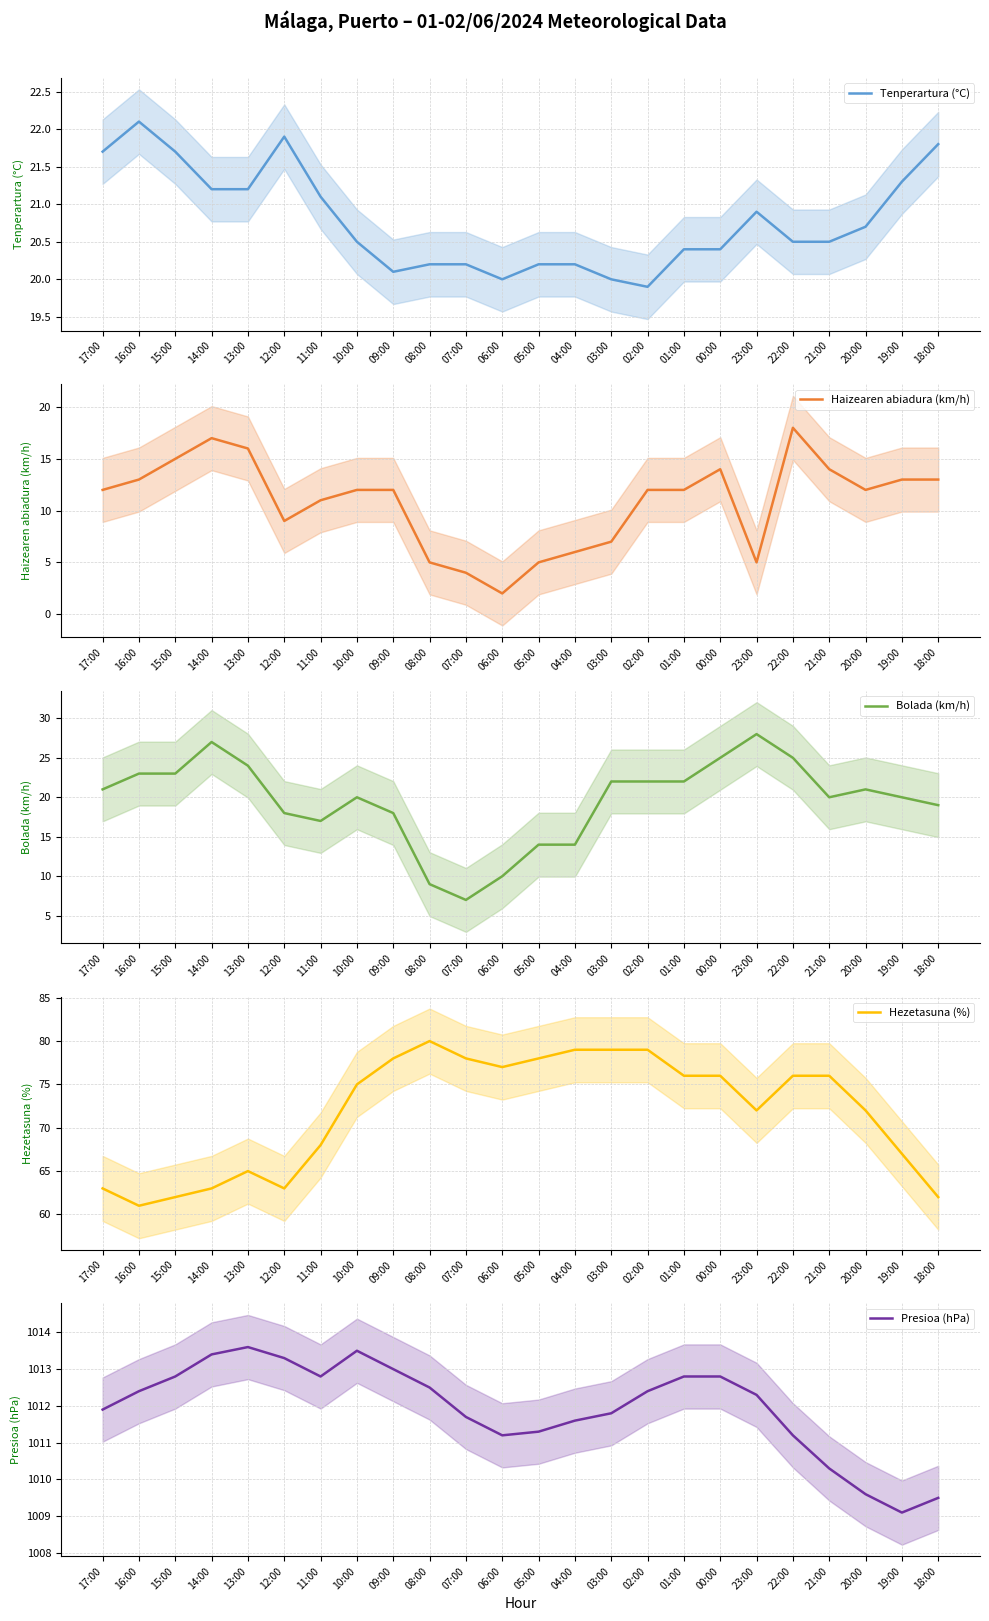

What is the average value of the Haizearen abiadura (km/h) series?

11